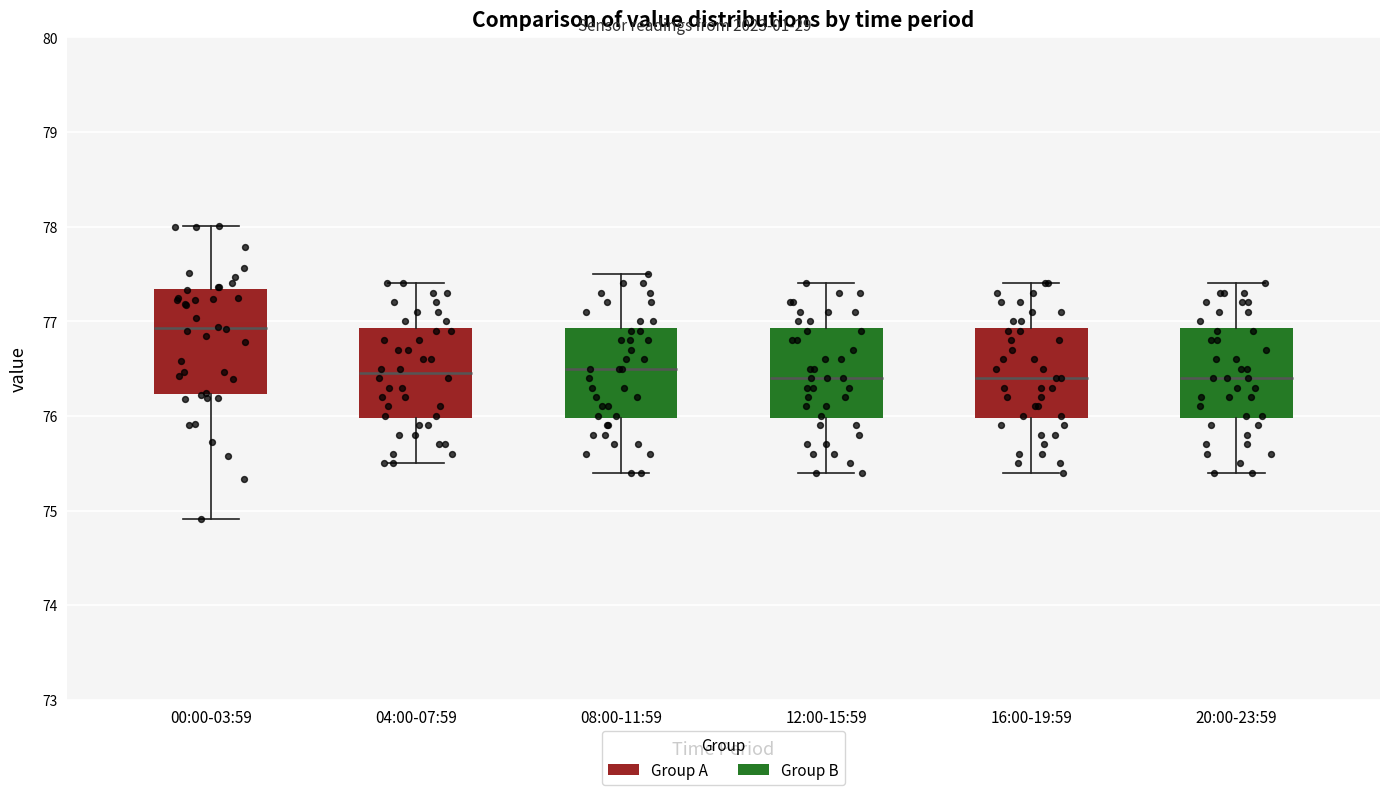

Which box has the highest median line?

00:00-03:59